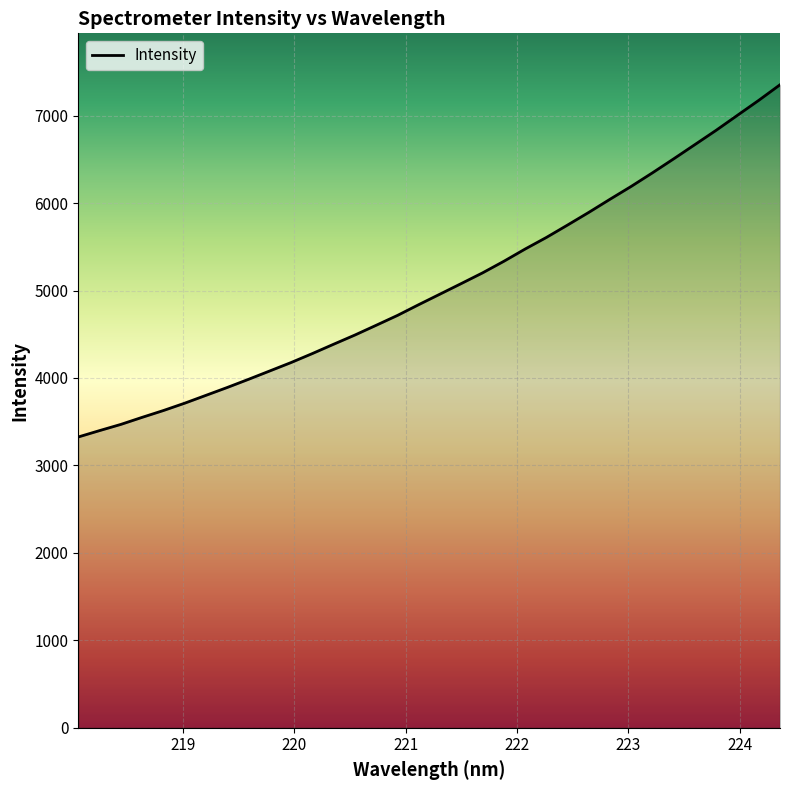

What is the maximum value shown in the chart?

7352.8